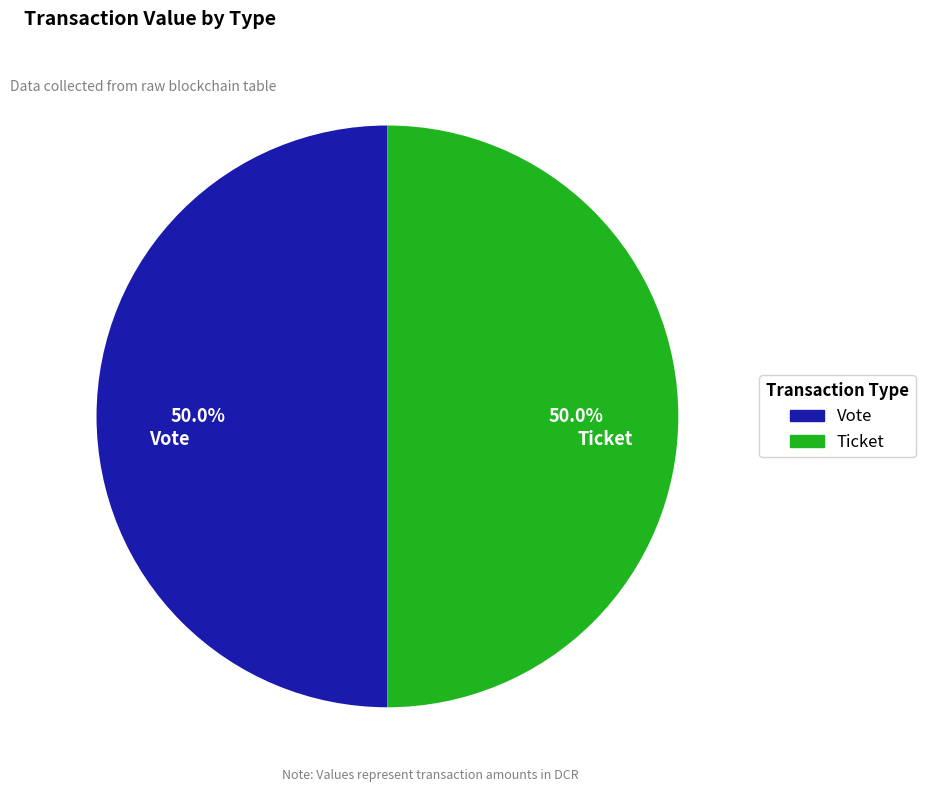

What is the ratio of the value at Vote to the value at Ticket?

1.0